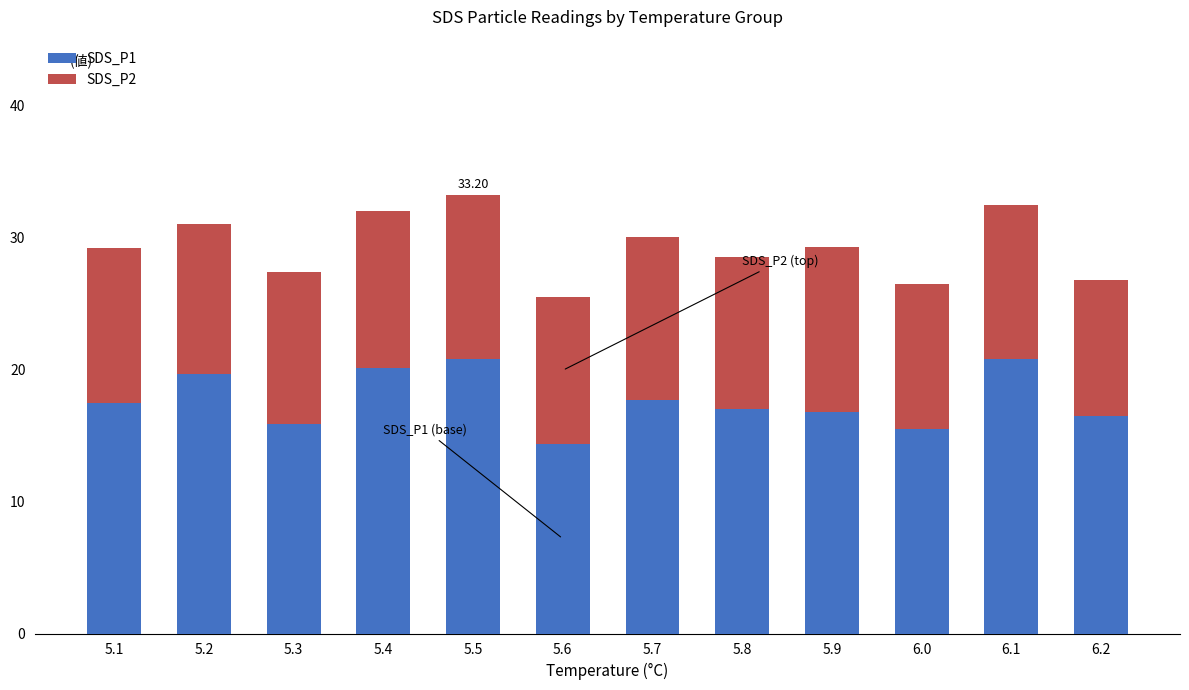

Count the number of data series in this chart.

2